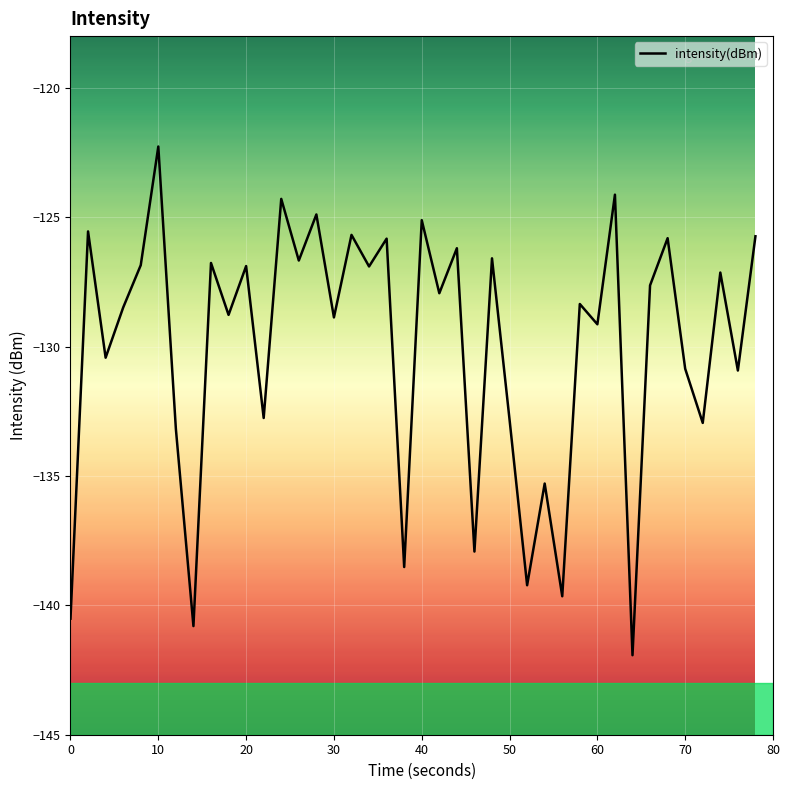

Which label corresponds to the largest value in the chart?

10